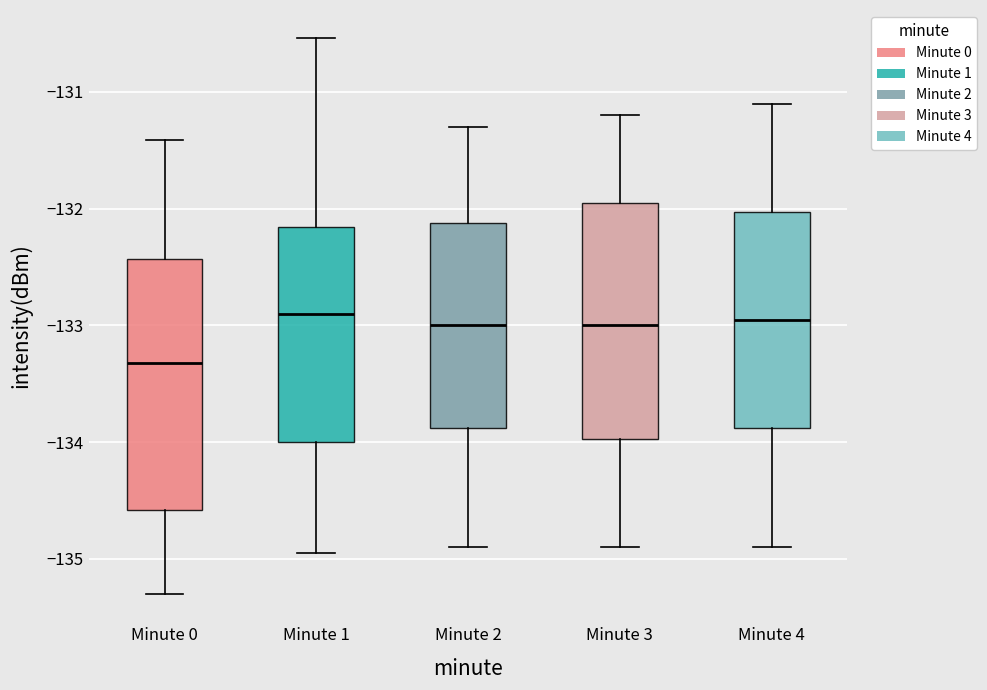

Reading left to right, transcribe this box plot: for each box, give where its median line is, the range the box spans, and where its two whiskers end, as read against the y-axis. The values are not printed on the chart, so give them approximately, as read against the axis.

Minute 0: median -133.3, box -134.6 to -132.4, whiskers -135.3 to -131.4
Minute 1: median -132.9, box -134.0 to -132.2, whiskers -134.9 to -130.5
Minute 2: median -133.0, box -133.9 to -132.1, whiskers -134.9 to -131.3
Minute 3: median -133.0, box -134.0 to -131.9, whiskers -134.9 to -131.2
Minute 4: median -132.9, box -133.9 to -132.0, whiskers -134.9 to -131.1